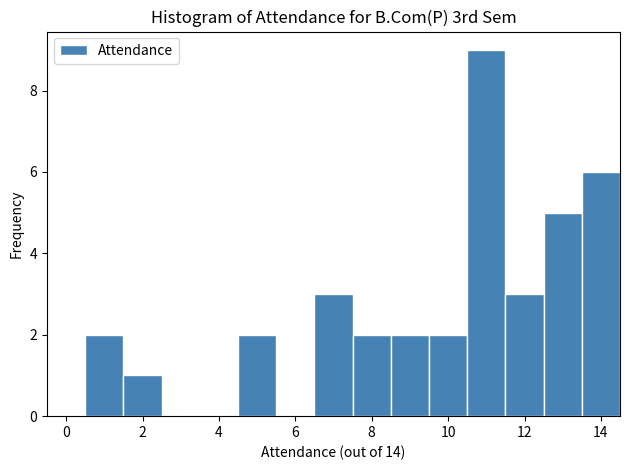

Reading left to right, transcribe this chart: for each bar, give the range it covers on the x-axis and its height. Neither the bar edges nor the heights are printed on the chart, so give them approximately, as read against the axes.

-0.5 to 0.5: 0
0.5 to 1.5: 2
1.5 to 2.5: 1
2.5 to 3.5: 0
3.5 to 4.5: 0
4.5 to 5.5: 2
5.5 to 6.5: 0
6.5 to 7.5: 3
7.5 to 8.5: 2
8.5 to 9.5: 2
9.5 to 10.5: 2
10.5 to 11.5: 9
11.5 to 12.5: 3
12.5 to 13.5: 5
13.5 to 14.5: 6